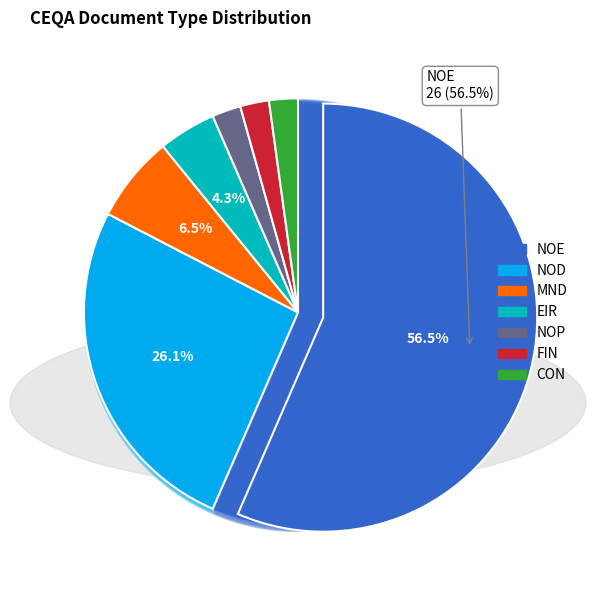

True or false: NOD accounts for 26% of the total.

True